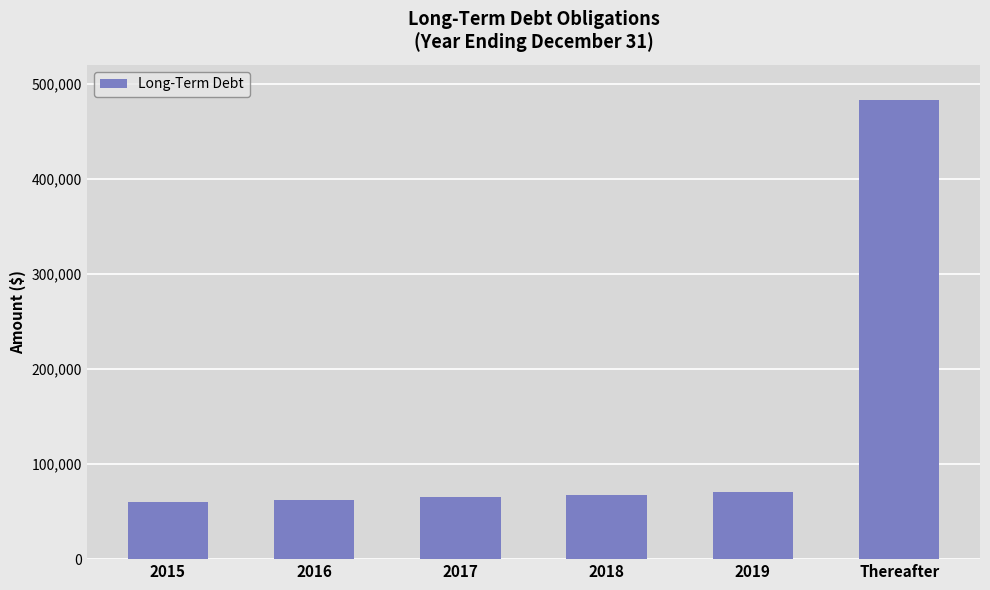

Approximately how many times larger is the value at 2019 compared to 2016?

1.1